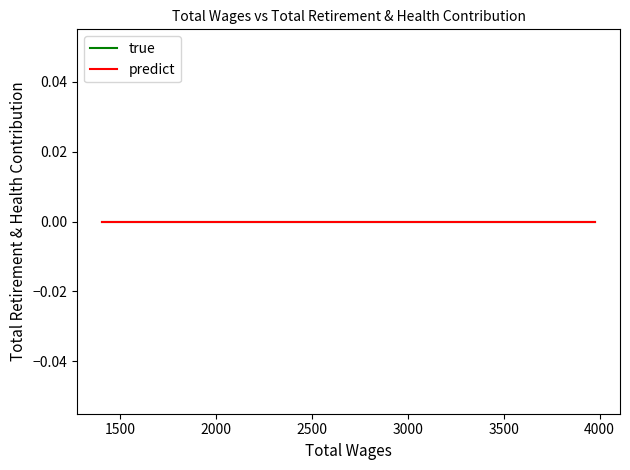

Does the chart have visible grid lines?

No